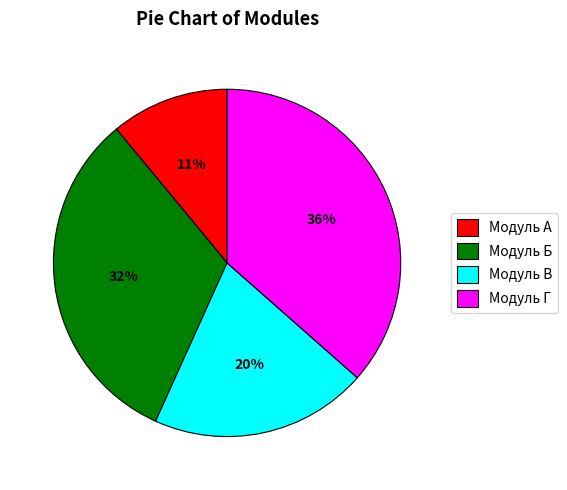

Rank the categories by value from highest to lowest.

Модуль Г, Модуль Б, Модуль В, Модуль А